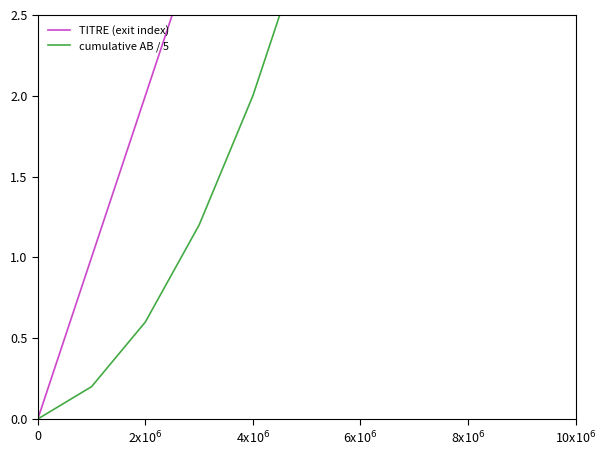

At which label is cumulative AB / 5 closest to 4?

6x10$^6$